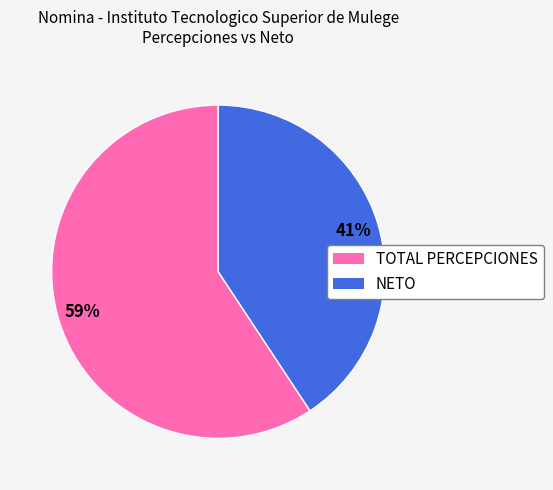

Is the sum of TOTAL PERCEPCIONES and NETO greater than half?

Yes